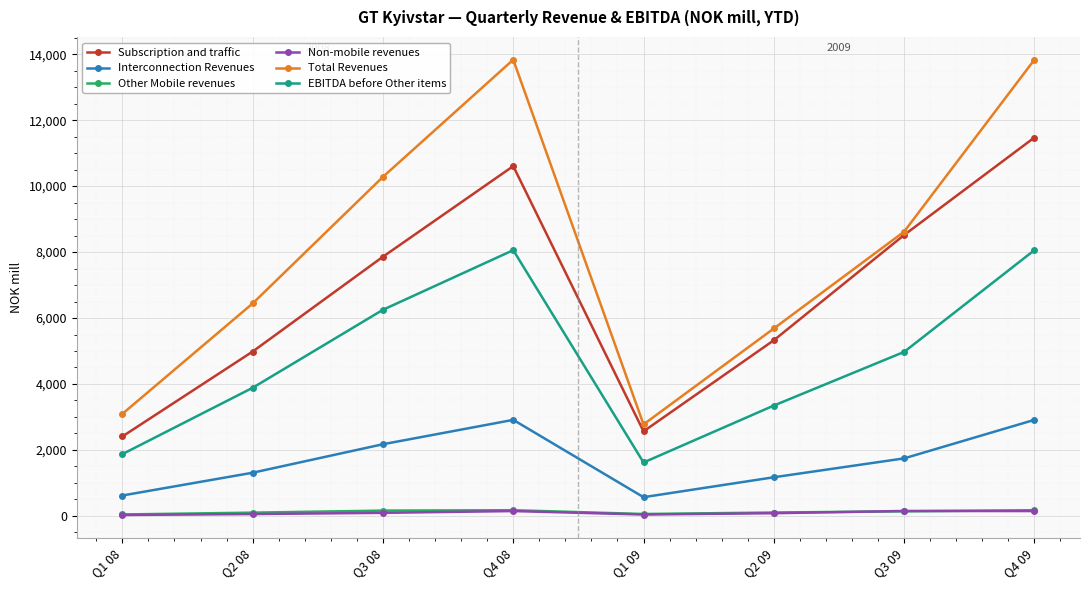

What is the difference between the Subscription and traffic values at Q4 09 and Q2 09?

6149